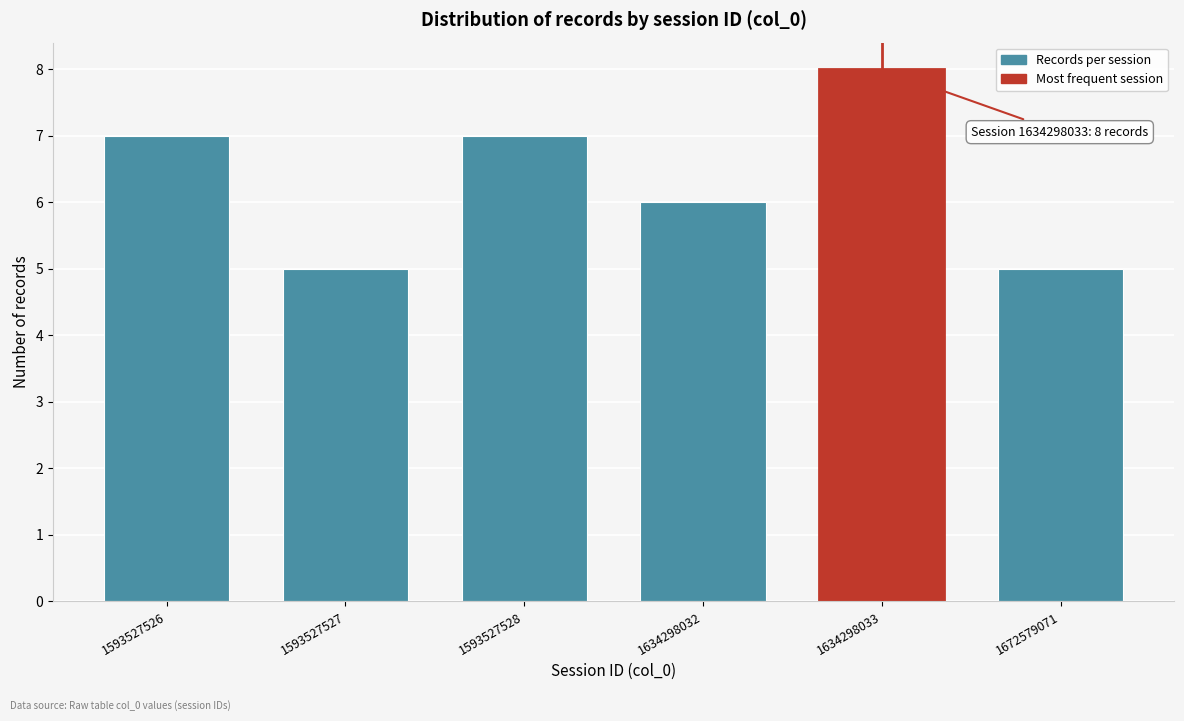

Reading left to right, extract all data points from this chart.

7	5	7	6	8	5